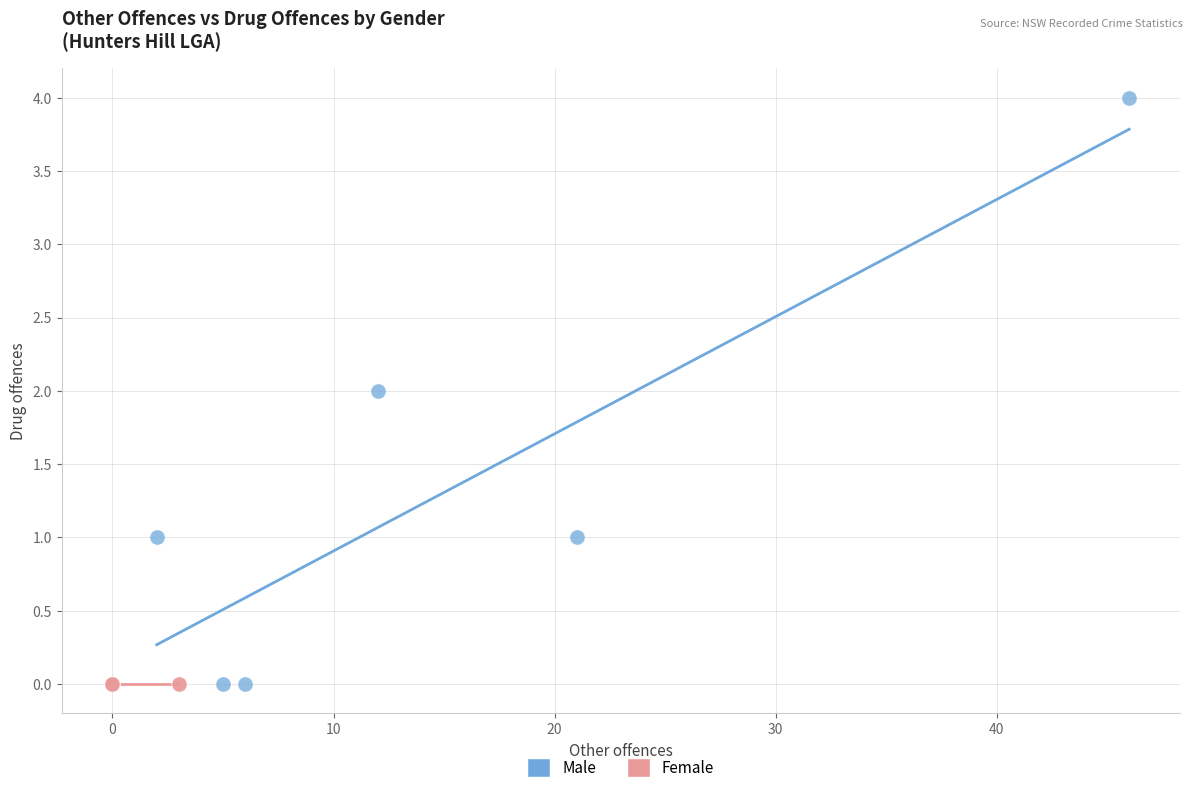

Which series reaches the maximum Y coordinate?

Male